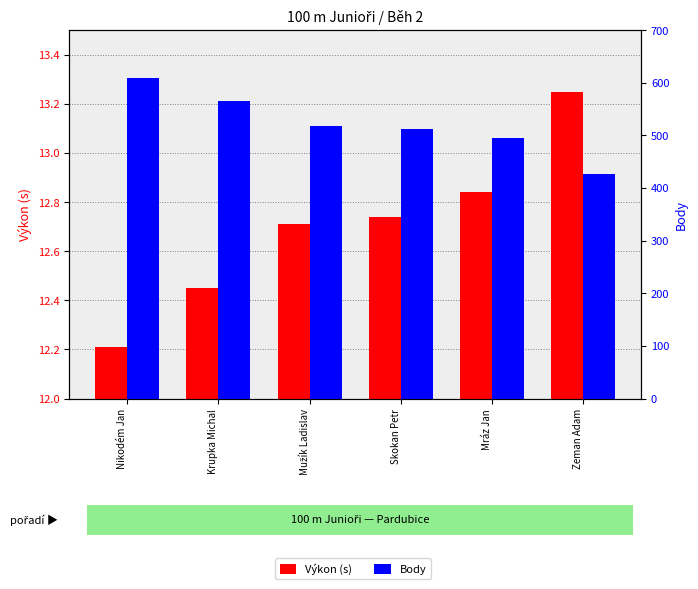

List the series in order of their overall mean, lowest first.

Výkon (s), Body